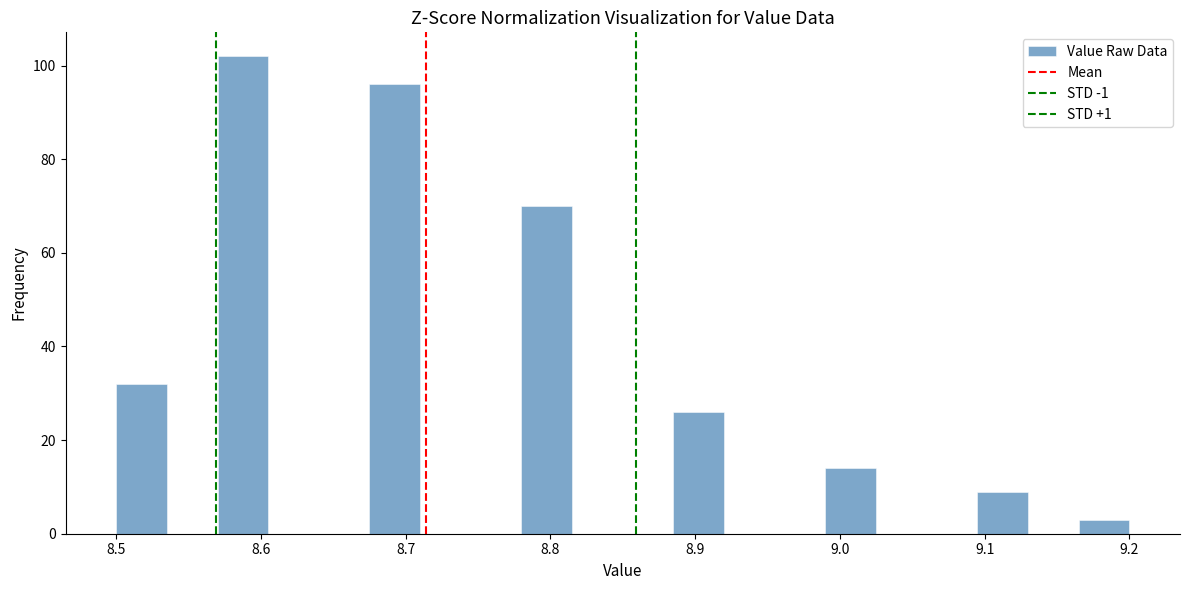

Read against the x-axis, roughly where is the centre of the tallest bar?

8.59